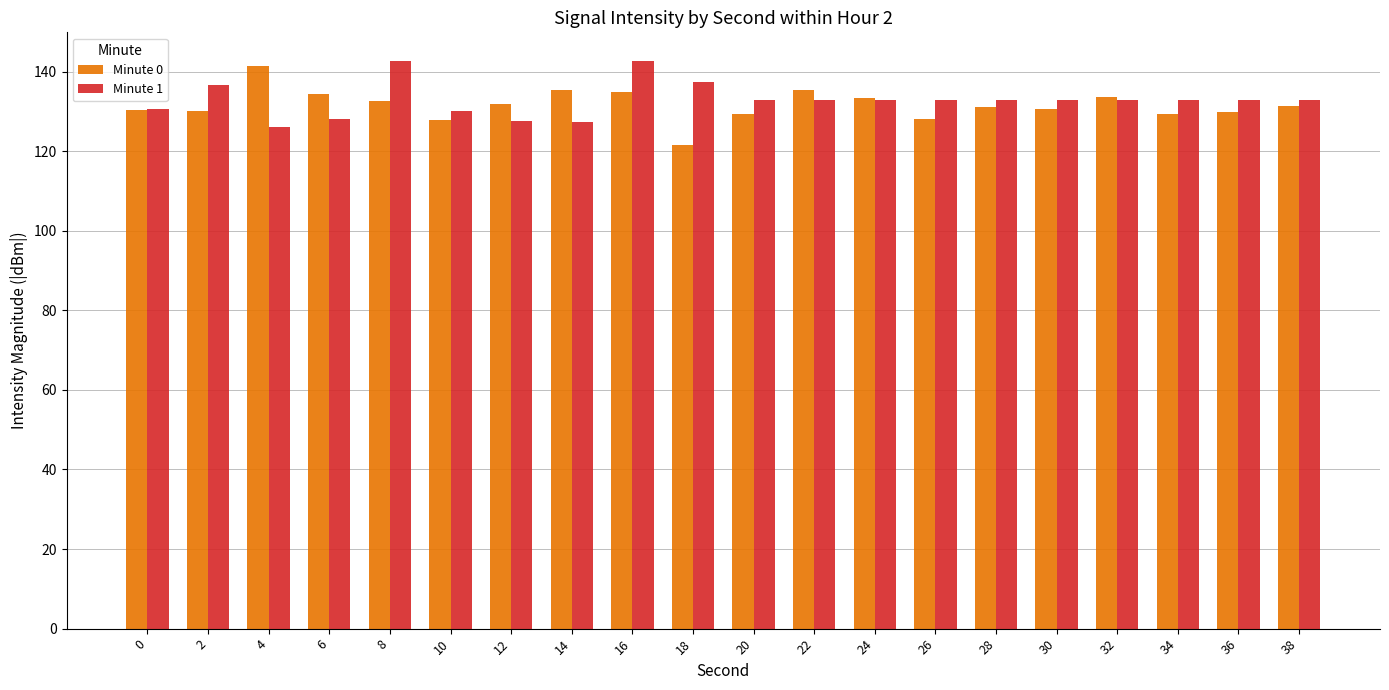

What is the value of the Minute 1 bar at the 7th from the left?

127.6